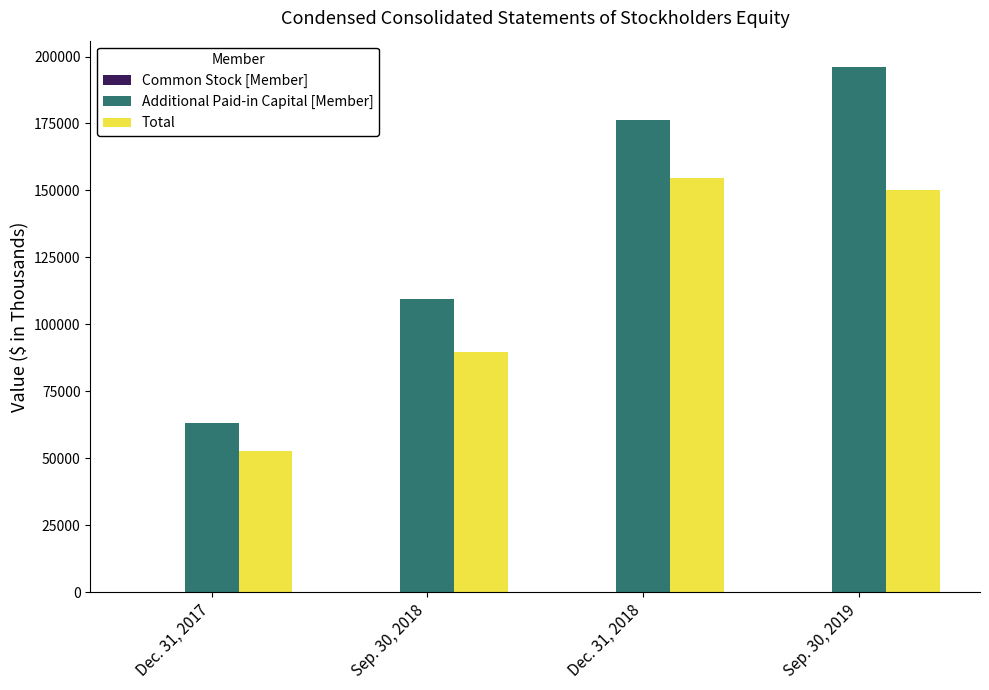

At which label is Additional Paid-in Capital [Member] closest to 129654?

Sep. 30, 2018